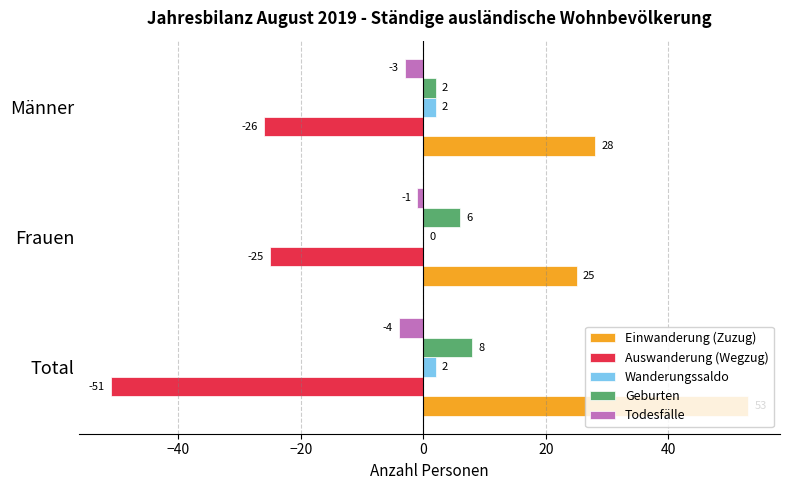

The value of Auswanderung (Wegzug) at Männer is -38. True or false?

False